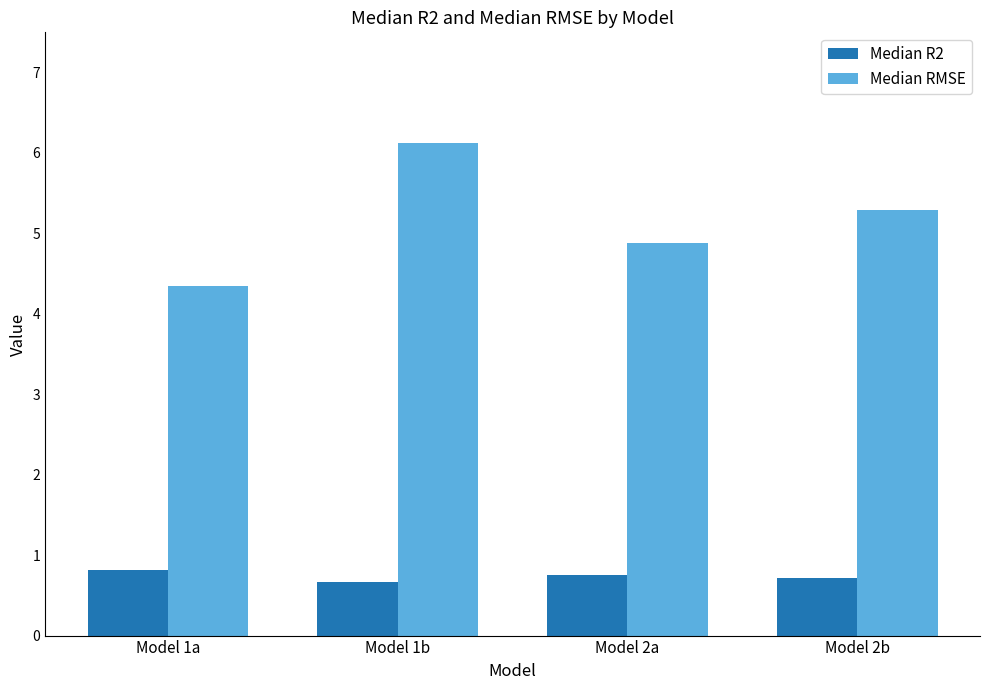

Which category has the highest value across all series?

Model 1b